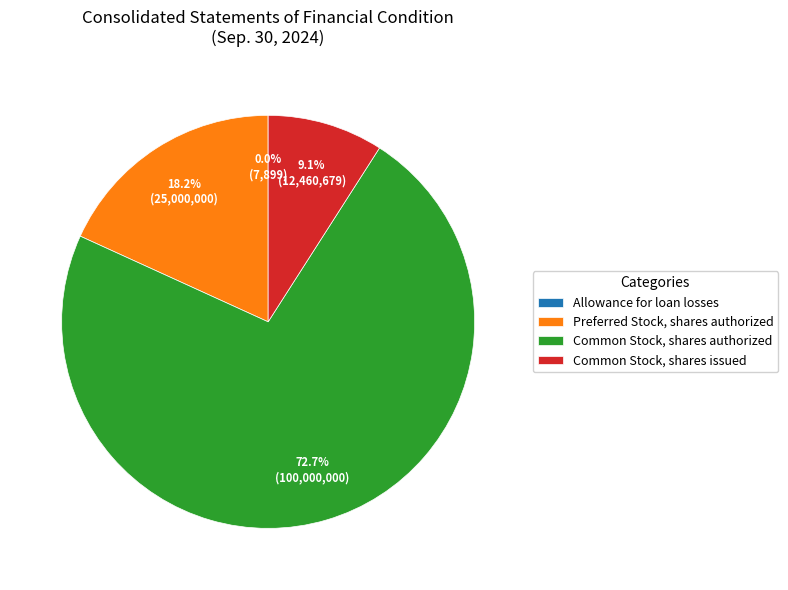

True or false: Common Stock, shares issued accounts for 99% of the total.

False